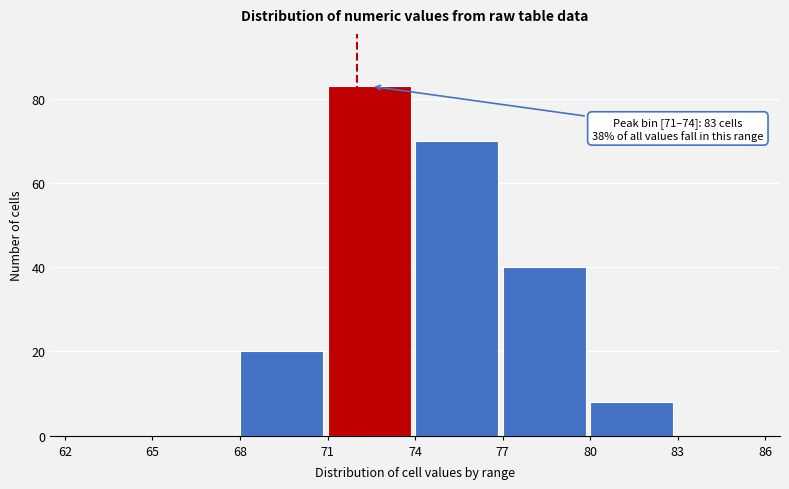

Which range on the x-axis has the tallest bar?

71 to 74